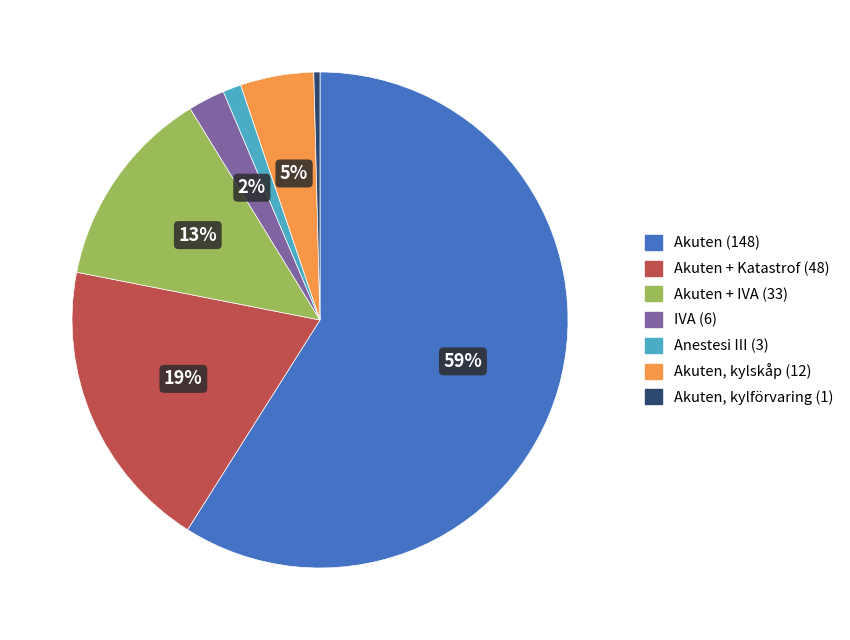

Is there any slice that represents more than half of the pie?

Yes